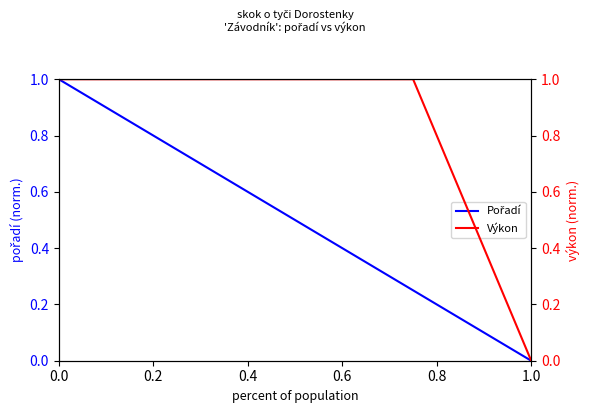

Is it true that Výkon equals 0.6 at 0.4?

False